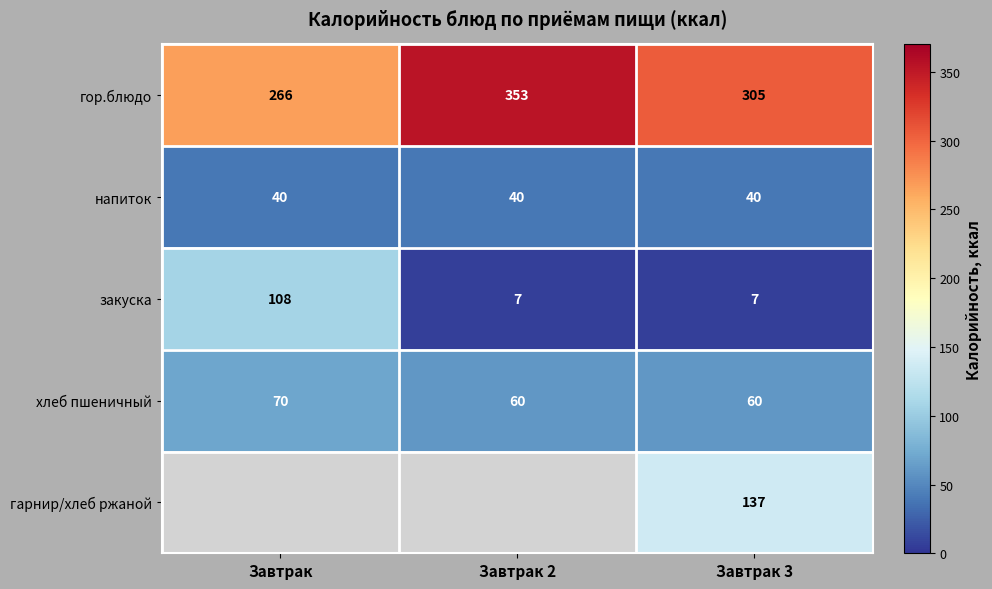

Rank the categories by гор.блюдо value from lowest to highest.

Завтрак, Завтрак 3, Завтрак 2